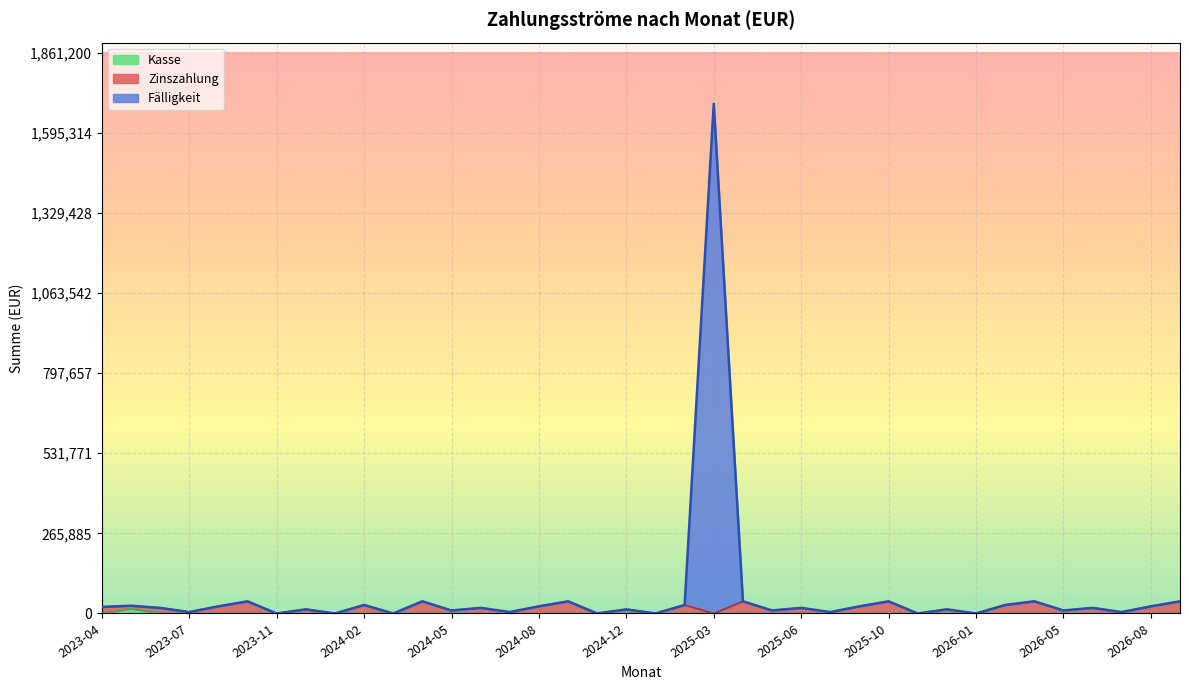

What is the label of the 7th point from the left?

2023-11